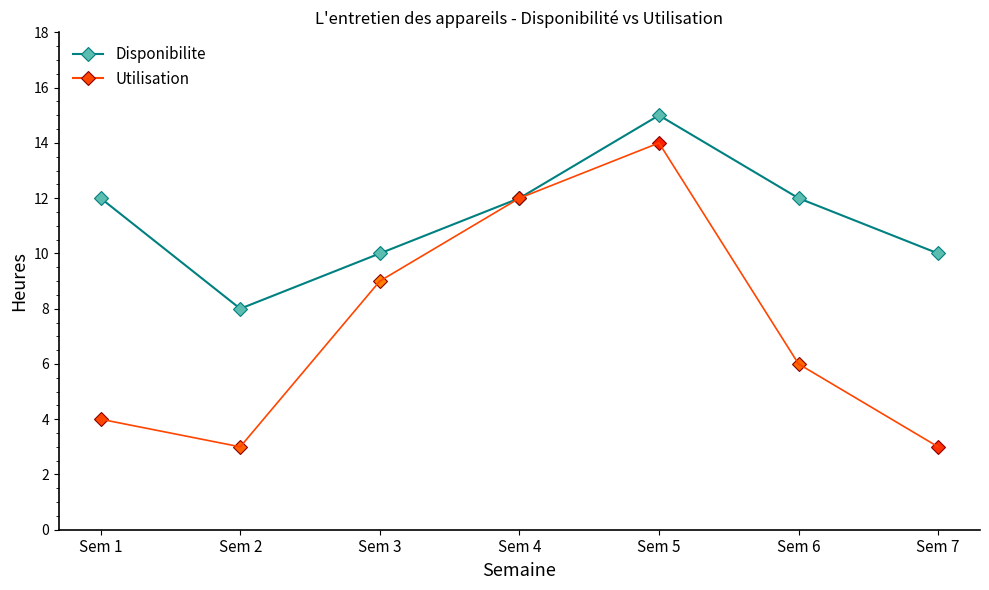

List the labels in order of value, smallest first.

Sem 2, Sem 3, Sem 7, Sem 1, Sem 4, Sem 6, Sem 5